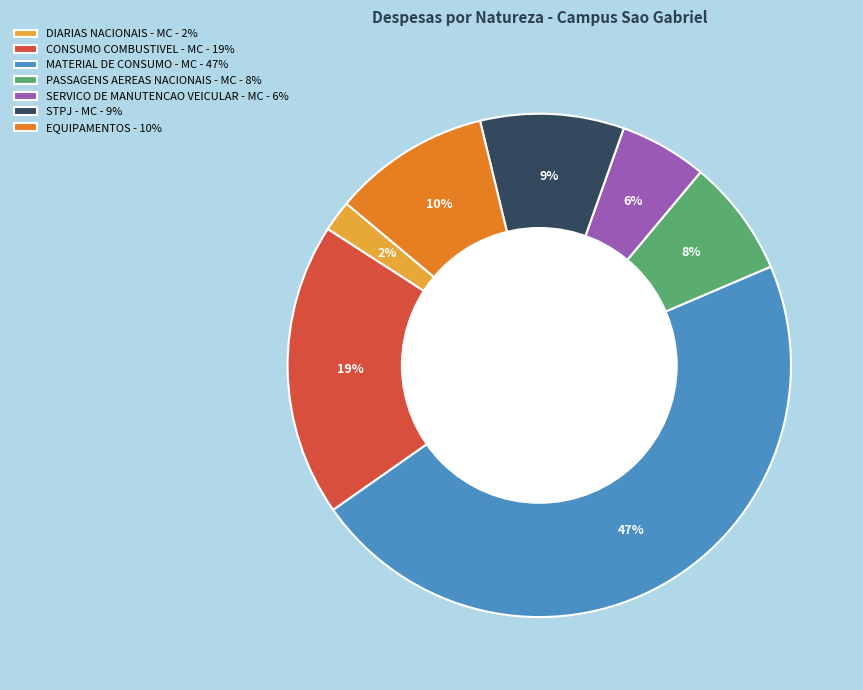

Is there any slice that represents more than half of the pie?

No